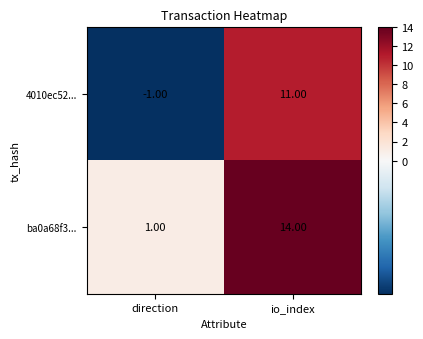

What is the spread (max minus min) of values at direction?

2